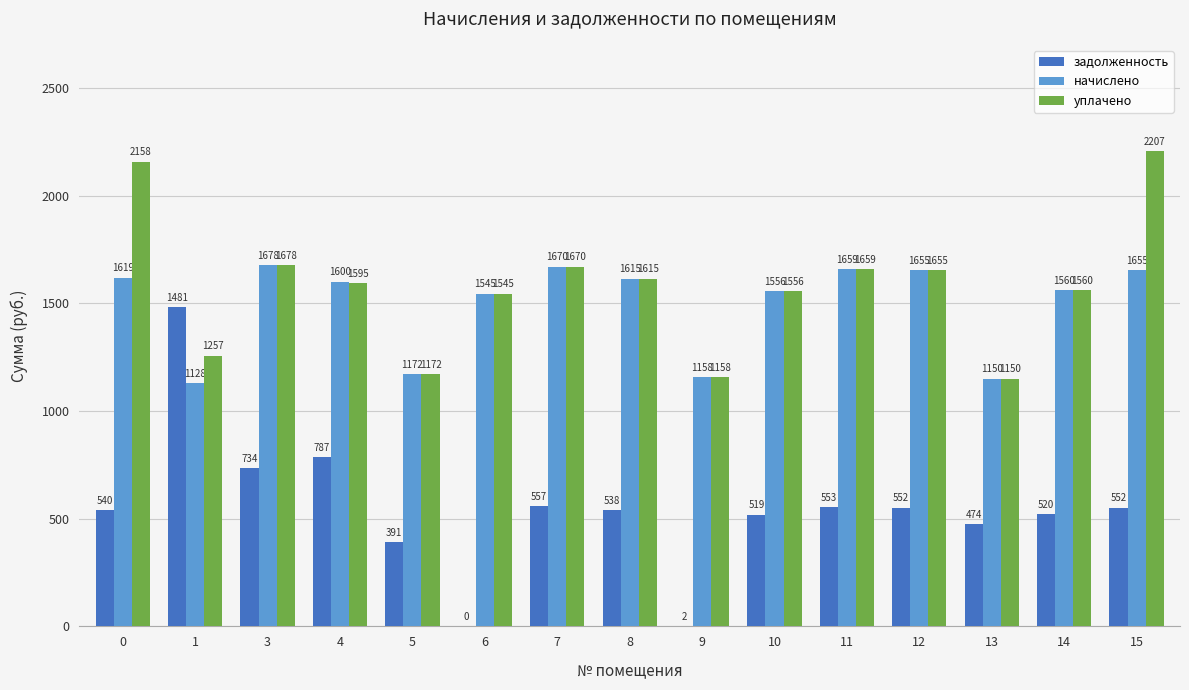

Read the задолженность value at 7.

556.7